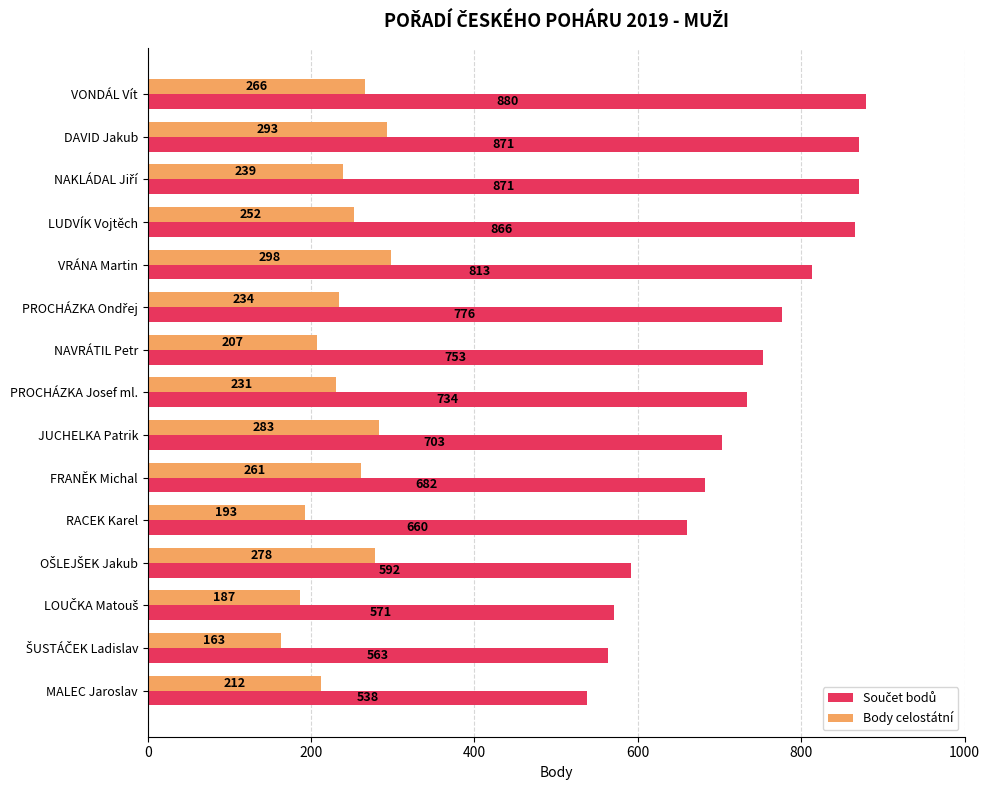

What is the maximum value for Body celostátní?

298